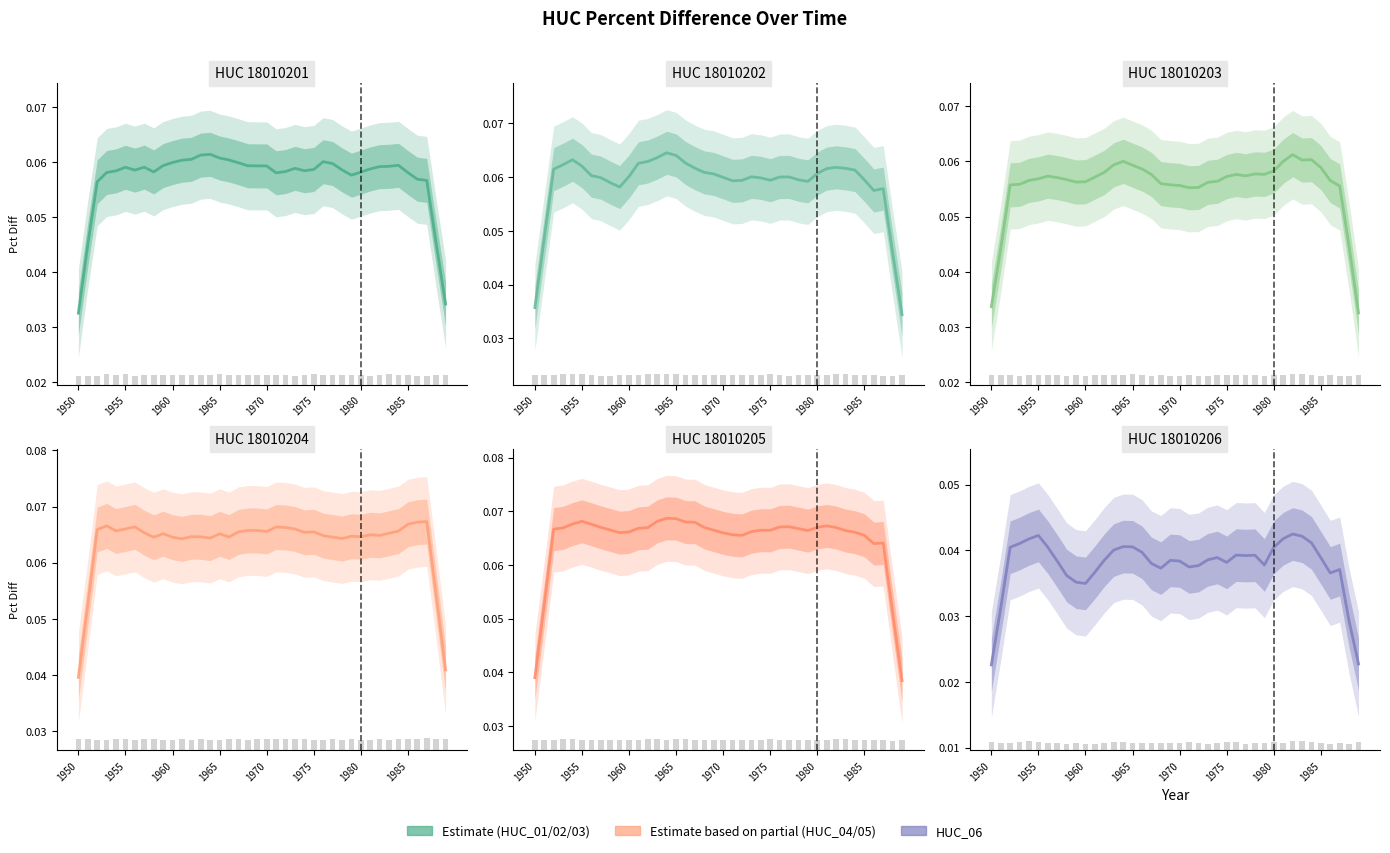

Reading left to right, what are all the values shown in this chart?

HUC 18010201: 0.0	0.0	0.1	0.1	0.1	0.1	0.1	0.1	0.1	0.1	0.1	0.1	0.1	0.1	0.1	0.1	0.1	0.1	0.1	0.1	0.1	0.1	0.1	0.1	0.1	0.1	0.1	0.1	0.1	0.1	0.1	0.1	0.1	0.1	0.1	0.1	0.1	0.1	0.0	0.0
HUC 18010202: 0.0	0.0	0.1	0.1	0.1	0.1	0.1	0.1	0.1	0.1	0.1	0.1	0.1	0.1	0.1	0.1	0.1	0.1	0.1	0.1	0.1	0.1	0.1	0.1	0.1	0.1	0.1	0.1	0.1	0.1	0.1	0.1	0.1	0.1	0.1	0.1	0.1	0.1	0.0	0.0
HUC 18010203: 0.0	0.0	0.1	0.1	0.1	0.1	0.1	0.1	0.1	0.1	0.1	0.1	0.1	0.1	0.1	0.1	0.1	0.1	0.1	0.1	0.1	0.1	0.1	0.1	0.1	0.1	0.1	0.1	0.1	0.1	0.1	0.1	0.1	0.1	0.1	0.1	0.1	0.1	0.0	0.0
HUC 18010204: 0.0	0.1	0.1	0.1	0.1	0.1	0.1	0.1	0.1	0.1	0.1	0.1	0.1	0.1	0.1	0.1	0.1	0.1	0.1	0.1	0.1	0.1	0.1	0.1	0.1	0.1	0.1	0.1	0.1	0.1	0.1	0.1	0.1	0.1	0.1	0.1	0.1	0.1	0.1	0.0
HUC 18010205: 0.0	0.1	0.1	0.1	0.1	0.1	0.1	0.1	0.1	0.1	0.1	0.1	0.1	0.1	0.1	0.1	0.1	0.1	0.1	0.1	0.1	0.1	0.1	0.1	0.1	0.1	0.1	0.1	0.1	0.1	0.1	0.1	0.1	0.1	0.1	0.1	0.1	0.1	0.1	0.0
HUC 18010206: 0.0	0.0	0.0	0.0	0.0	0.0	0.0	0.0	0.0	0.0	0.0	0.0	0.0	0.0	0.0	0.0	0.0	0.0	0.0	0.0	0.0	0.0	0.0	0.0	0.0	0.0	0.0	0.0	0.0	0.0	0.0	0.0	0.0	0.0	0.0	0.0	0.0	0.0	0.0	0.0